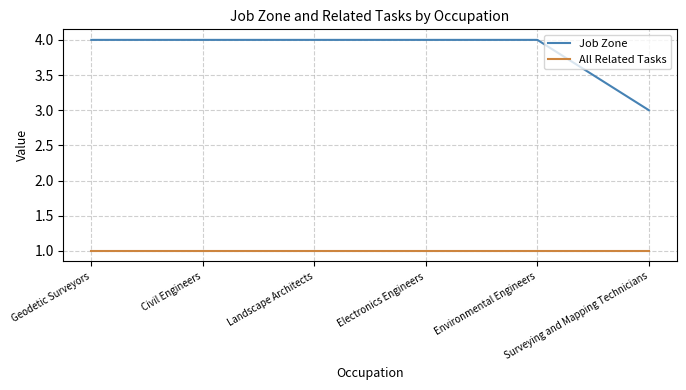

Does the chart have visible grid lines?

Yes